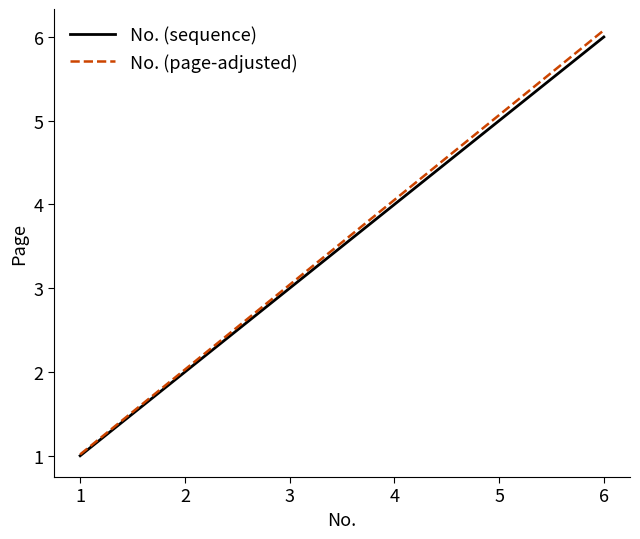

What is the lowest value of the No. (page-adjusted) series?

1.0